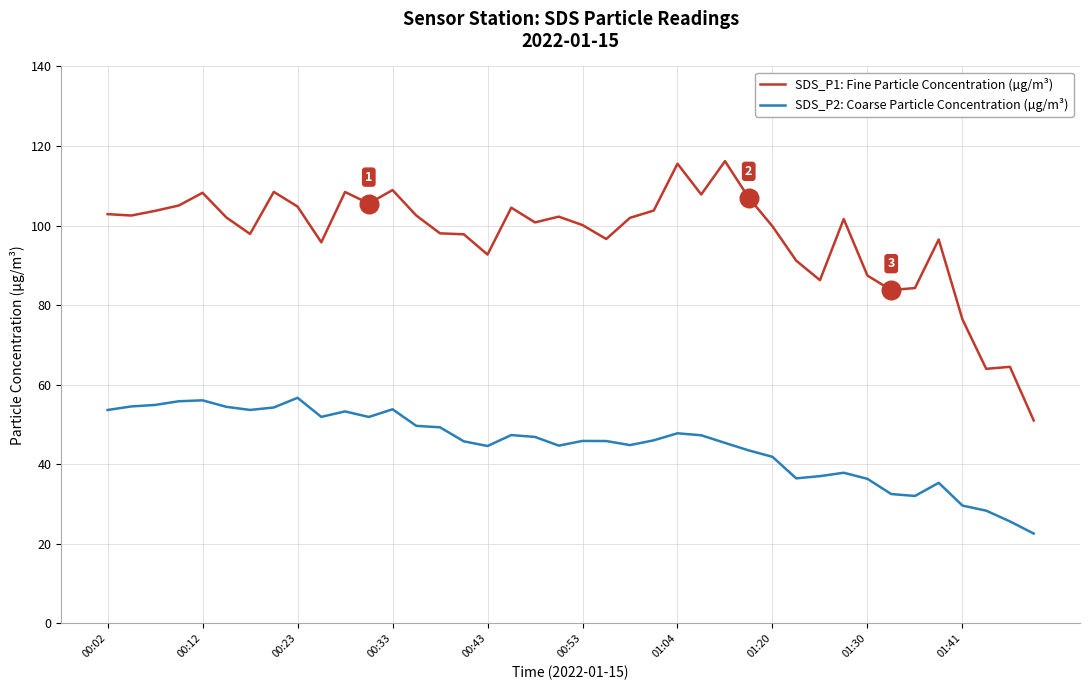

At how many categories does at least one series exceed 31?

40